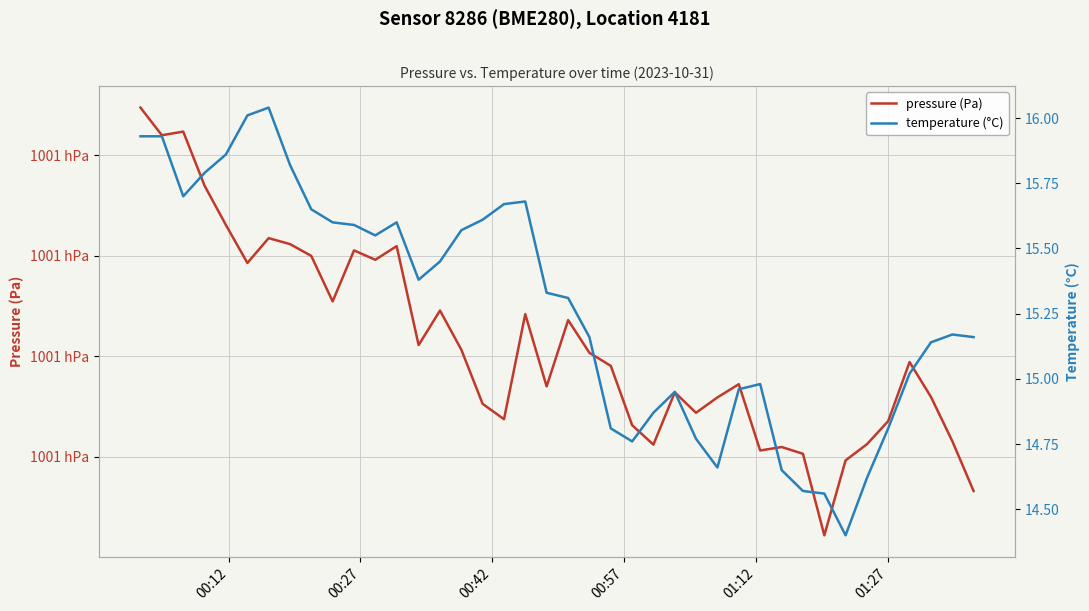

How many values in the pressure (Pa) series exceed 100078?

21